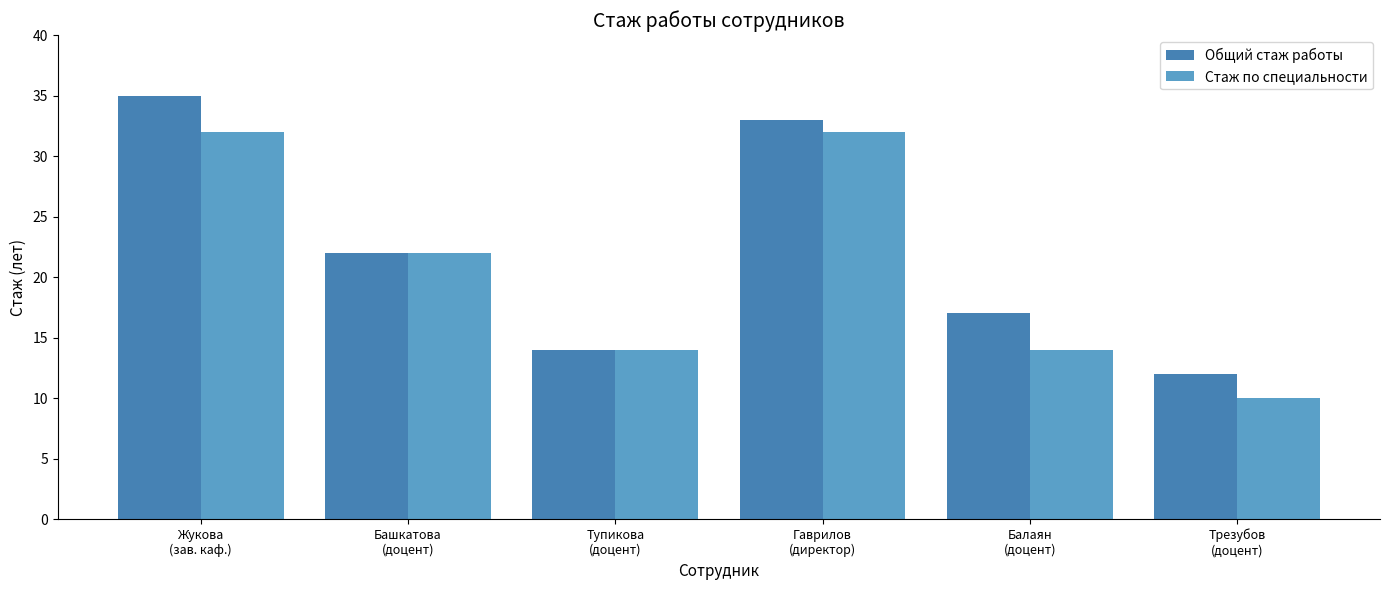

Which category has the lowest value in the Общий стаж работы series?

Трезубов
(доцент)